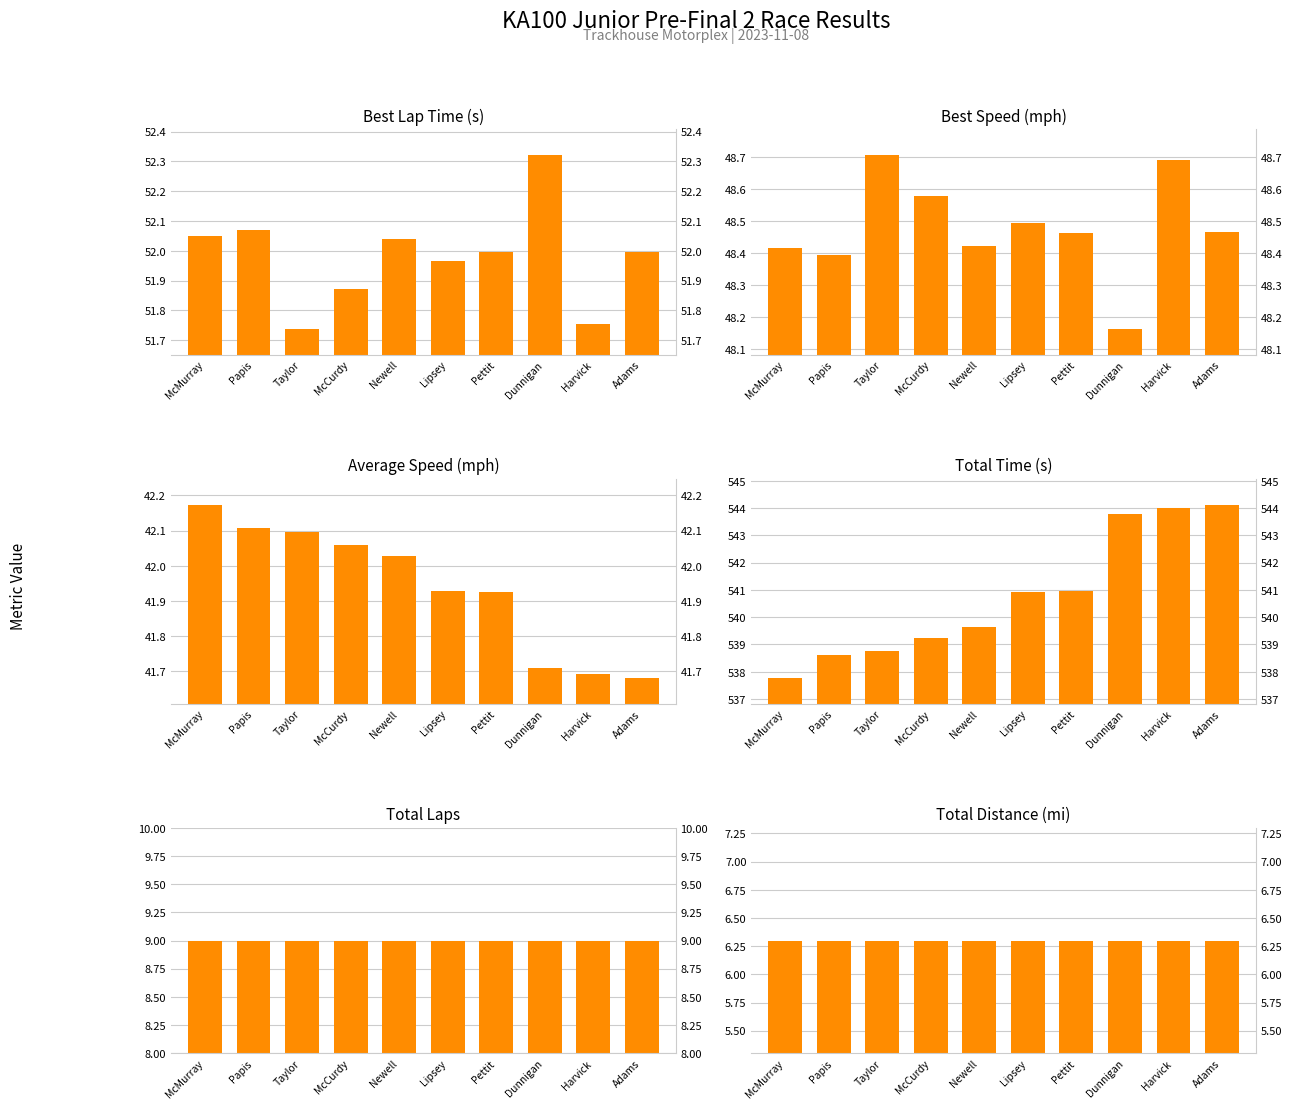

What is the total value across all series at Adams?

701.6